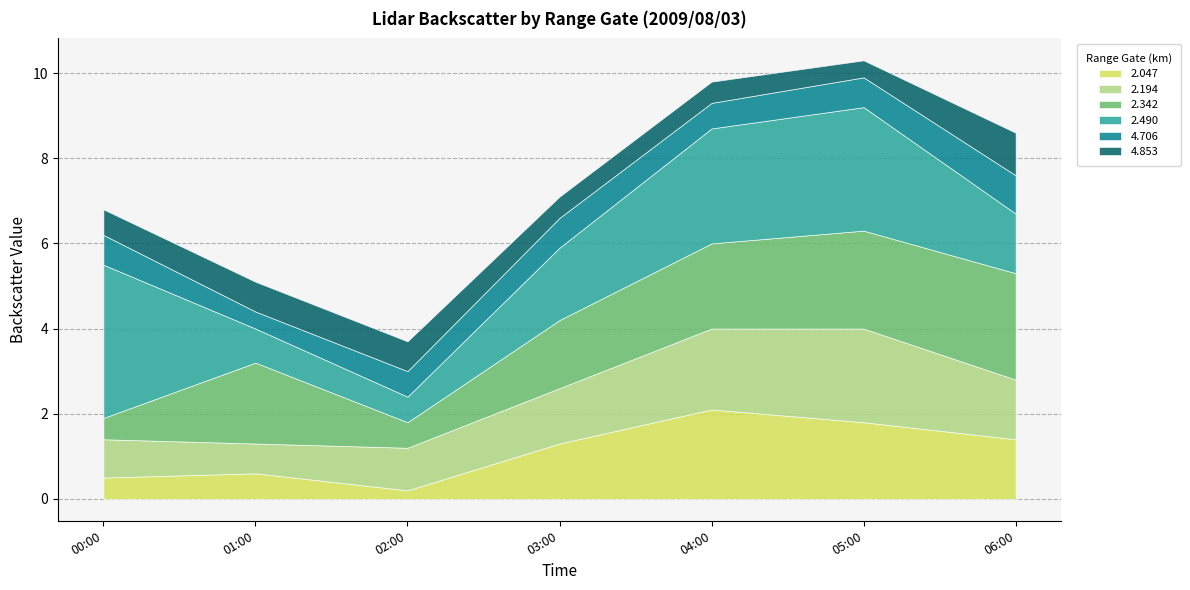

Which has a higher value, 2009/08/03 01:00 or 2009/08/03 00:00?

2009/08/03 01:00